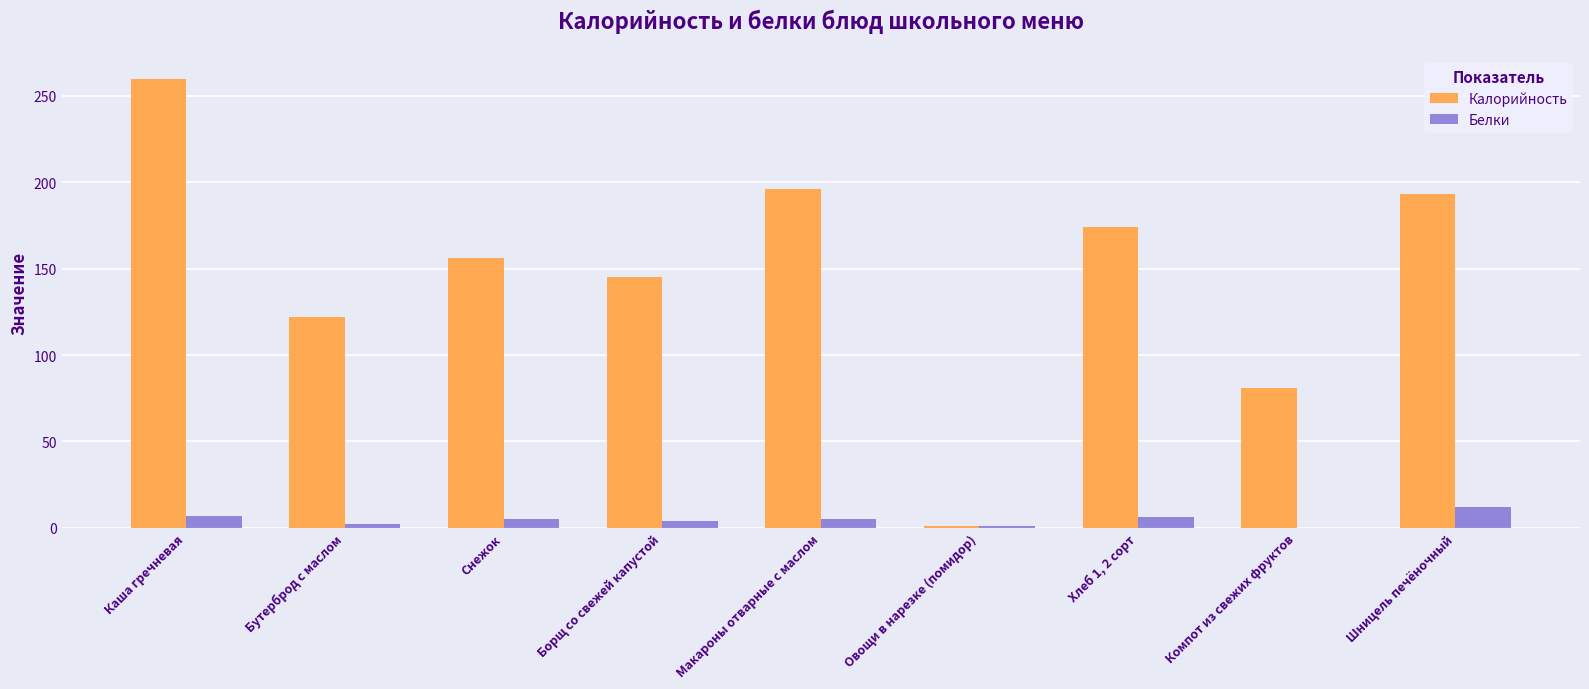

Between Бутерброд с маслом and Хлеб 1, 2 сорт, which series saw the biggest shift?

Калорийность